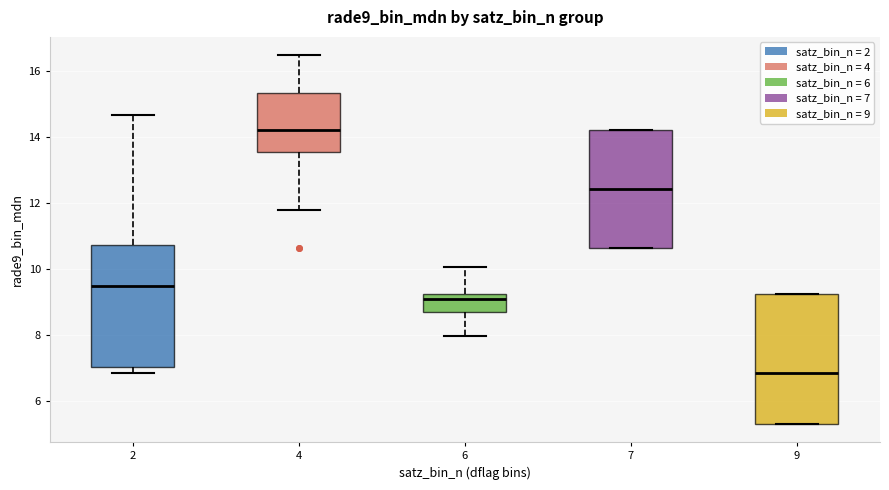

Where is the upper edge of the box at x = 2 on the y-axis? The values are not printed on the chart, so give them approximately, as read against the axis.

10.8